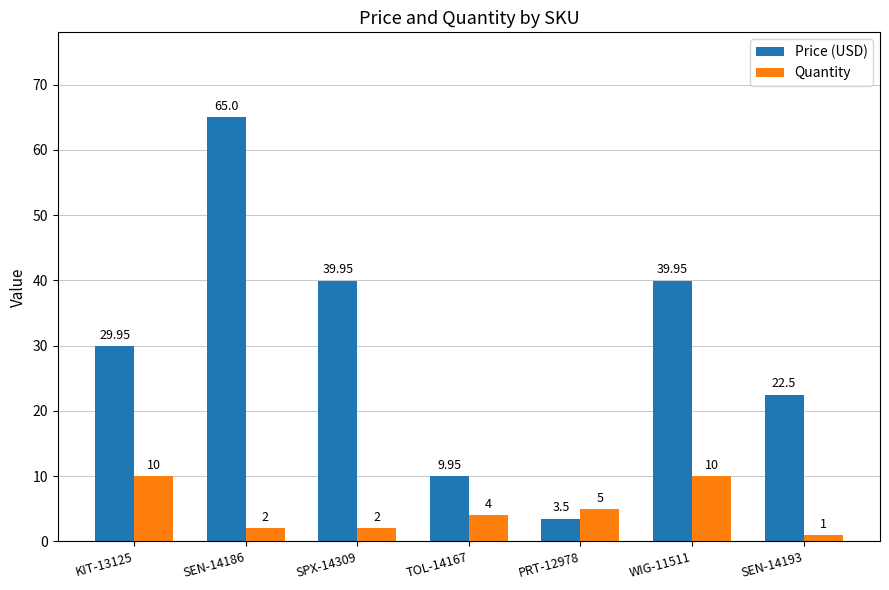

Which series has the widest spread of values?

Price (USD)